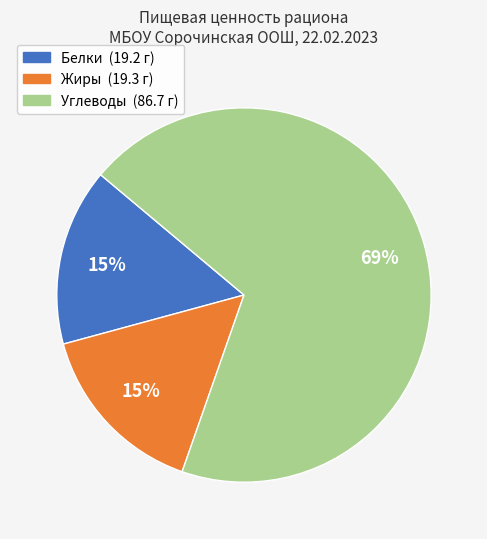

How many segments does this pie chart have?

3